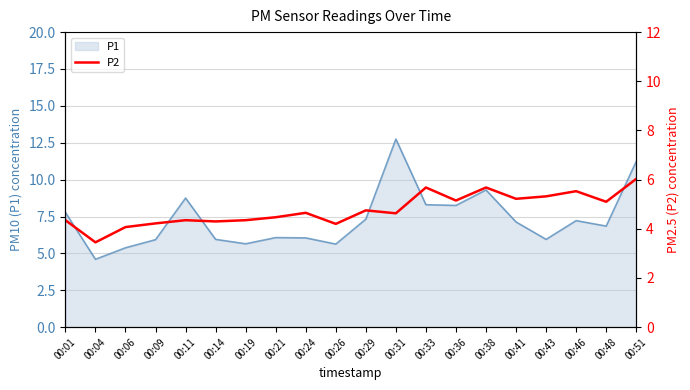

Does the chart display data point markers on the line(s)?

No